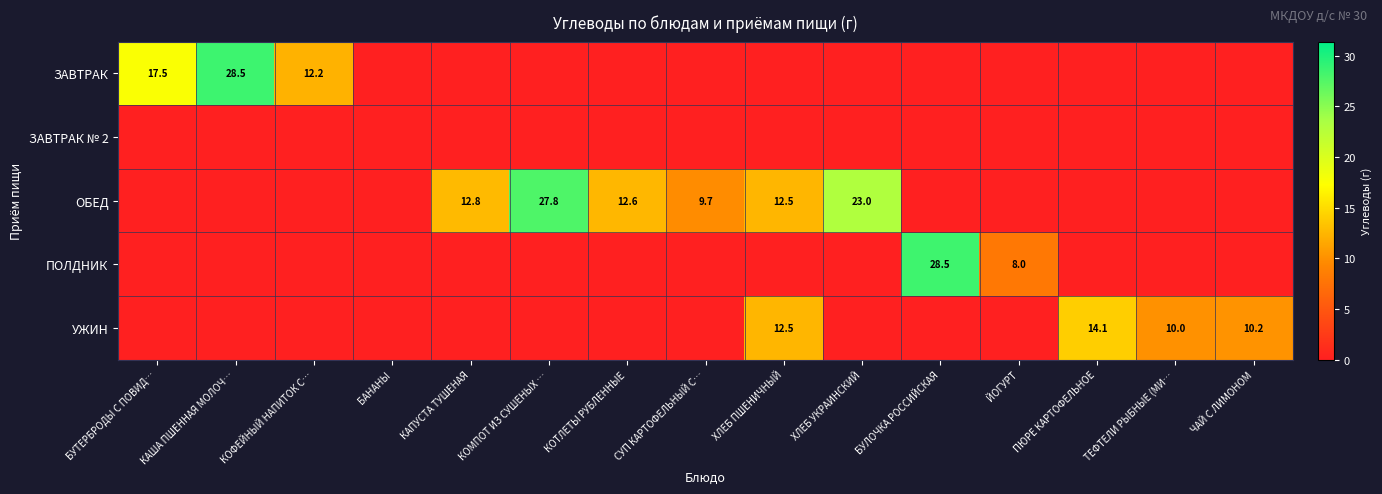

Which has a higher value, БУТЕРБРОДЫ С ПОВИД… or КАША ПШЕННАЯ МОЛОЧ…?

КАША ПШЕННАЯ МОЛОЧ…